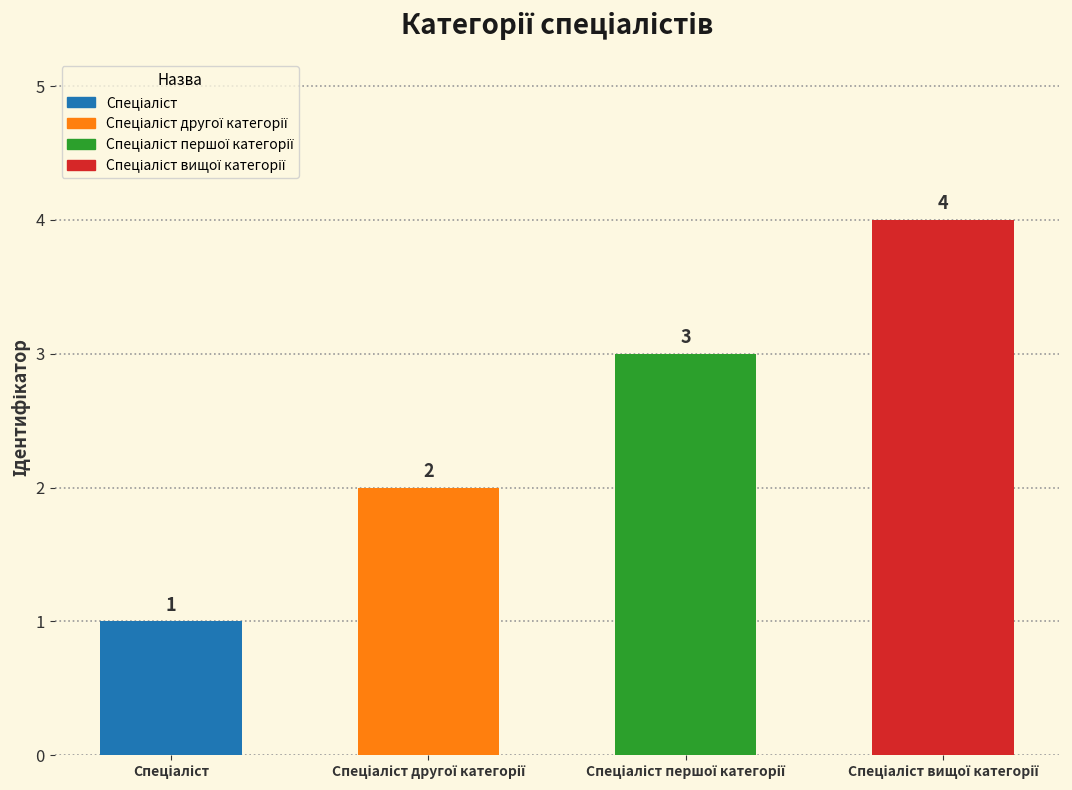

Rank the categories by value from highest to lowest.

Спеціаліст вищої категорії, Спеціаліст першої категорії, Спеціаліст другої категорії, Спеціаліст